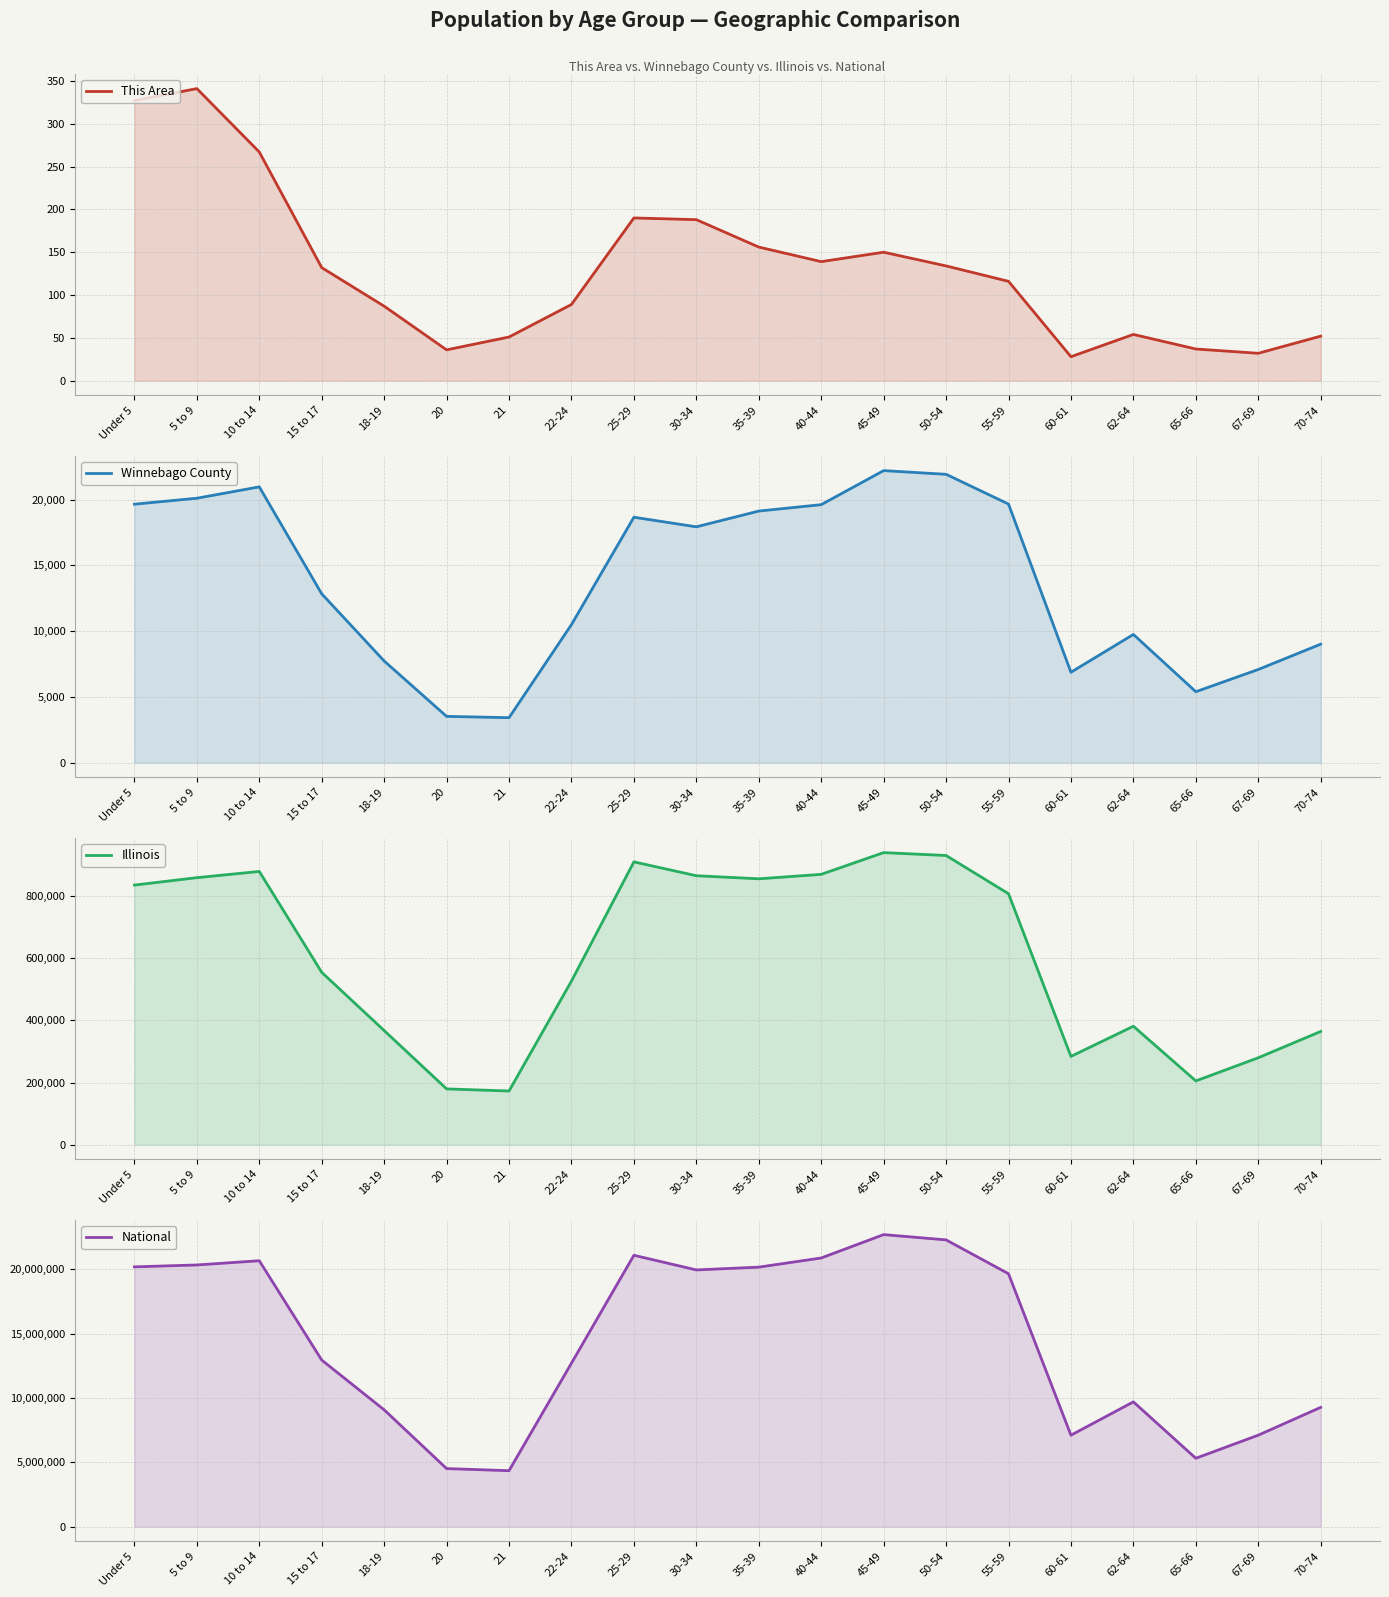

Reading right to left, list all the values displayed in this chart.

This Area: 70-74=52	67-69=32	65-66=37	62-64=54	60-61=28	55-59=116	50-54=134	45-49=150	40-44=139	35-39=156	30-34=188	25-29=190	22-24=89	21=51	20=36	18-19=87	15 to 17=132	10 to 14=267	5 to 9=341	Under 5=327
Winnebago County: 70-74=9014	67-69=7087	65-66=5397	62-64=9752	60-61=6878	55-59=19667	50-54=21929	45-49=22210	40-44=19620	35-39=19134	30-34=17936	25-29=18665	22-24=10501	21=3423	20=3522	18-19=7734	15 to 17=12842	10 to 14=20973	5 to 9=20109	Under 5=19656
Illinois: 70-74=364475	67-69=279790	65-66=205270	62-64=381249	60-61=284180	55-59=807778	50-54=930785	45-49=940094	40-44=870100	35-39=855790	30-34=865684	25-29=910273	22-24=526556	21=172795	20=179613	18-19=367343	15 to 17=554749	10 to 14=879448	5 to 9=859405	Under 5=835577
National: 70-74=9278166	67-69=7115361	65-66=5319902	62-64=9704197	60-61=7113727	55-59=19664805	50-54=22298125	45-49=22708591	40-44=20890964	35-39=20179642	30-34=19962099	25-29=21101849	22-24=12712576	21=4354294	20=4519129	18-19=9086089	15 to 17=12954254	10 to 14=20677194	5 to 9=20348657	Under 5=20201362